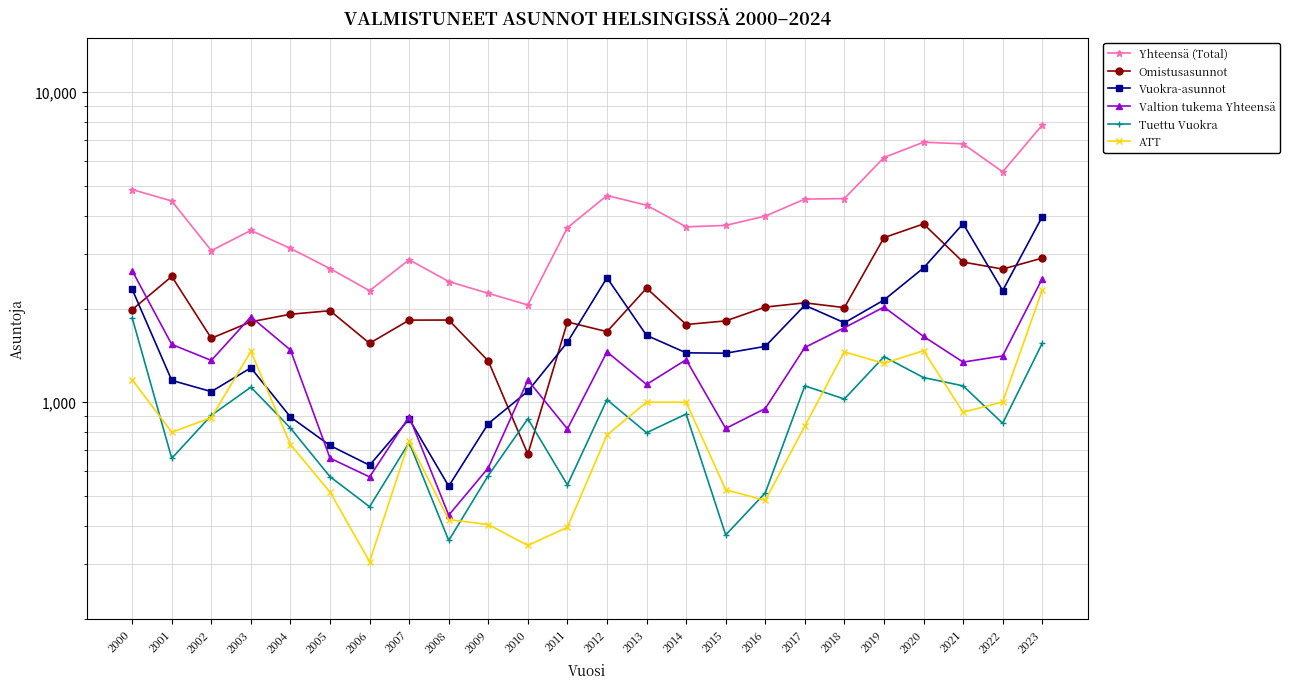

Where does the ATT series first go above 838?

2000